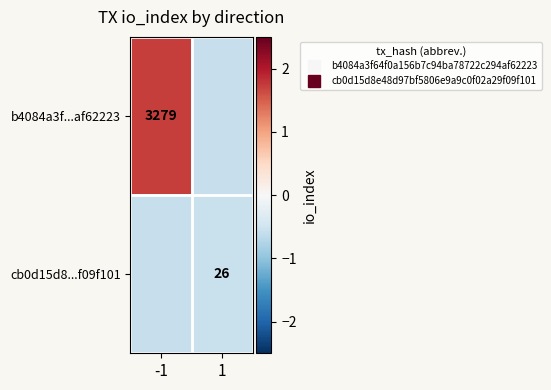

Rank the series by their maximum value, from lowest to highest.

cb0d15d8...f09f101, b4084a3f...af62223